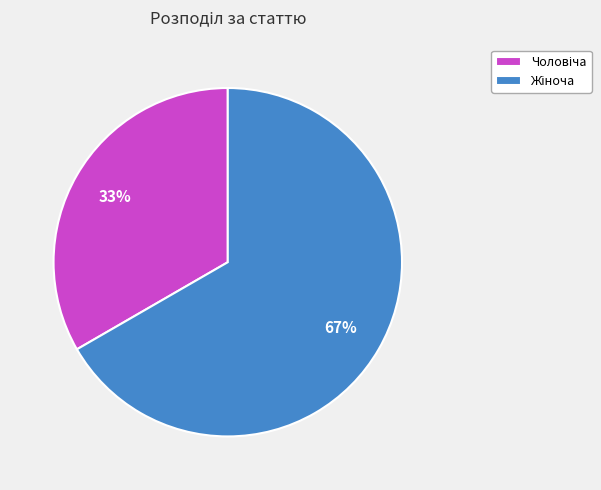

To the nearest percent, what is the average slice percentage?

50%